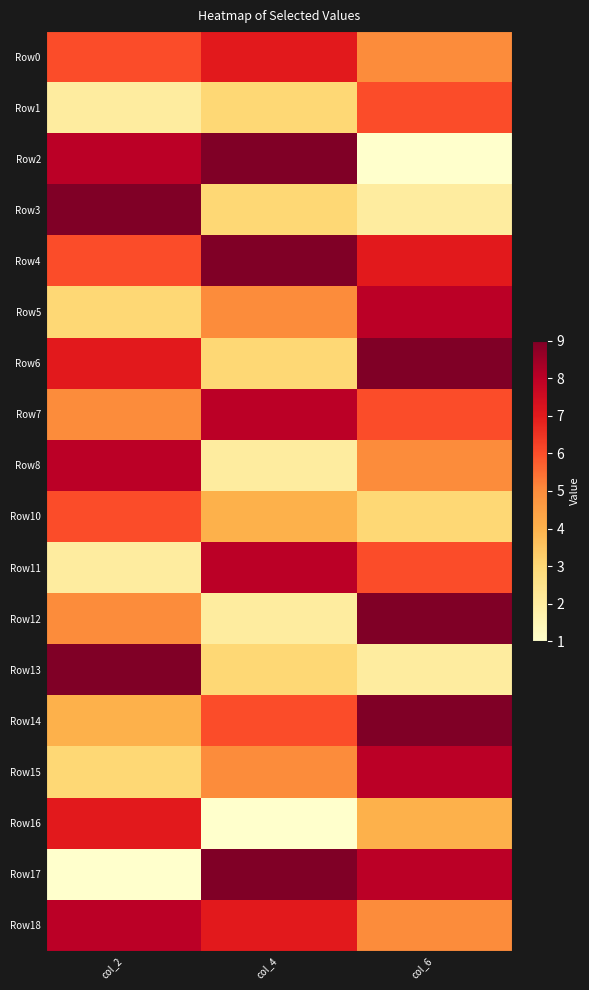

Rank the series by their maximum value, from lowest to highest.

Row1, Row10, Row0, Row16, Row5, Row7, Row8, Row11, Row15, Row18, Row2, Row3, Row4, Row6, Row12, Row13, Row14, Row17